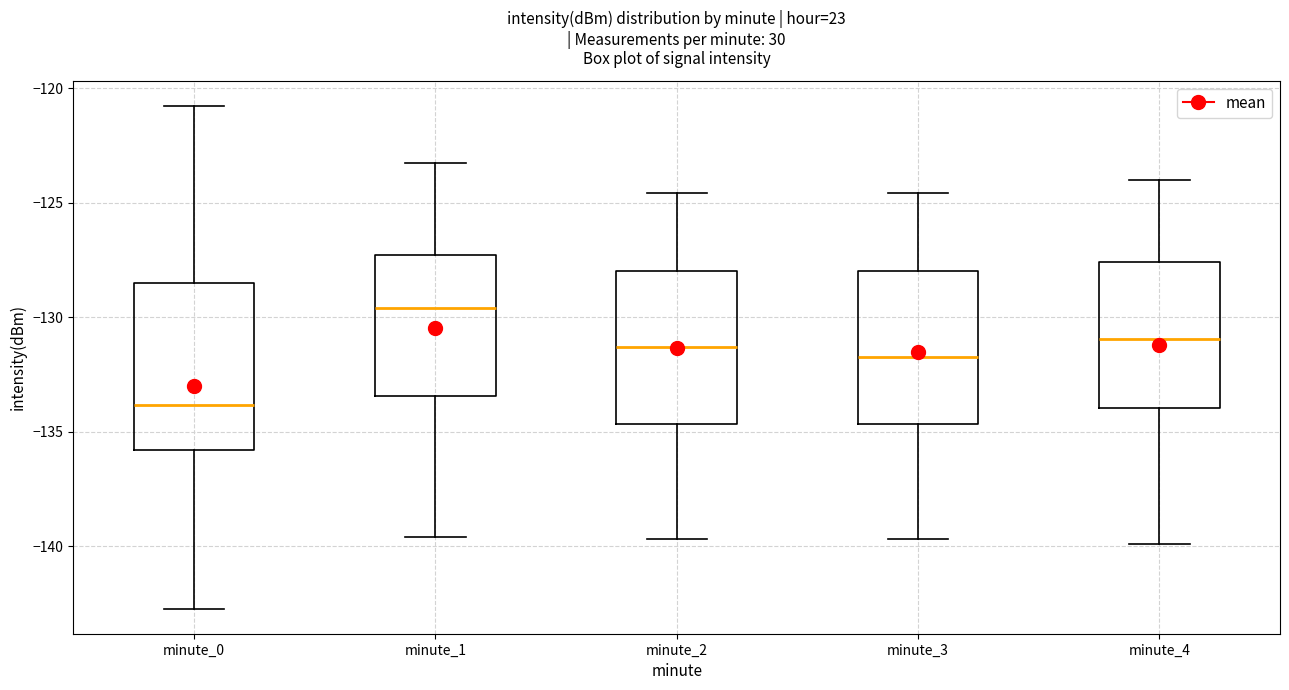

Reading left to right, read every box against the y-axis: the position of its median line, the range the box covers, and the ends of its whiskers. The values are not printed on the chart, so give them approximately, as read against the axis.

minute_0: median -134.0, box -136.0 to -128.5, whiskers -142.5 to -121.0
minute_1: median -129.5, box -133.5 to -127.5, whiskers -139.5 to -123.5
minute_2: median -131.5, box -134.5 to -128.0, whiskers -139.5 to -124.5
minute_3: median -131.5, box -134.5 to -128.0, whiskers -139.5 to -124.5
minute_4: median -131.0, box -134.0 to -127.5, whiskers -140.0 to -124.0